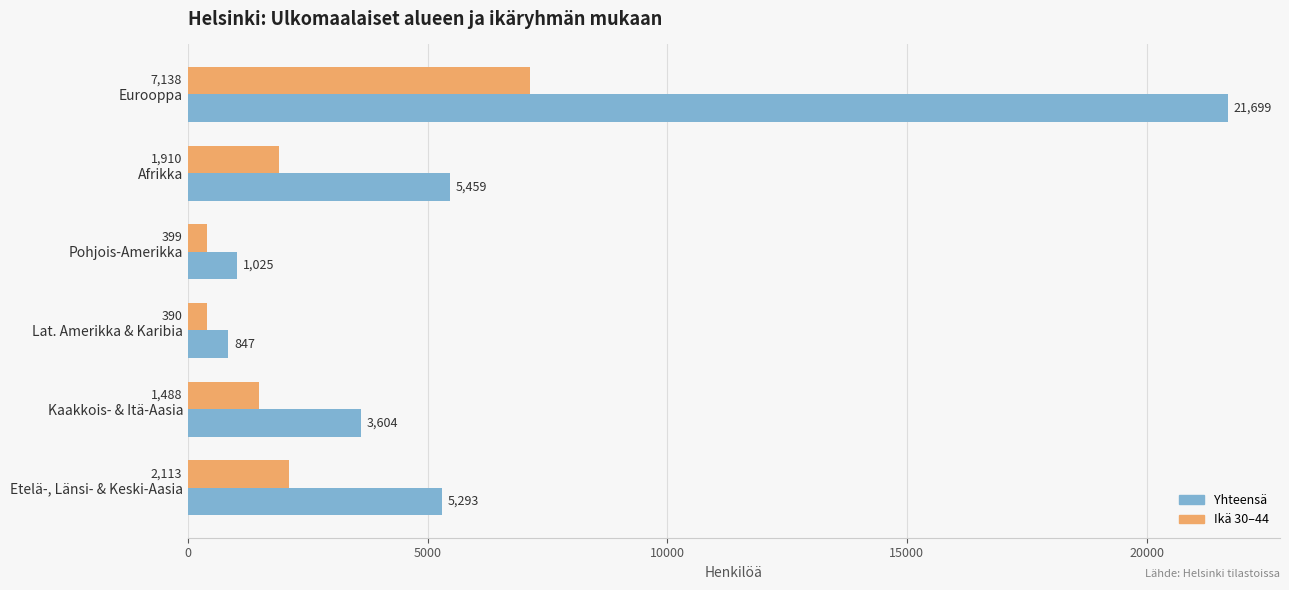

At which category is the sum across all series the highest?

Eurooppa